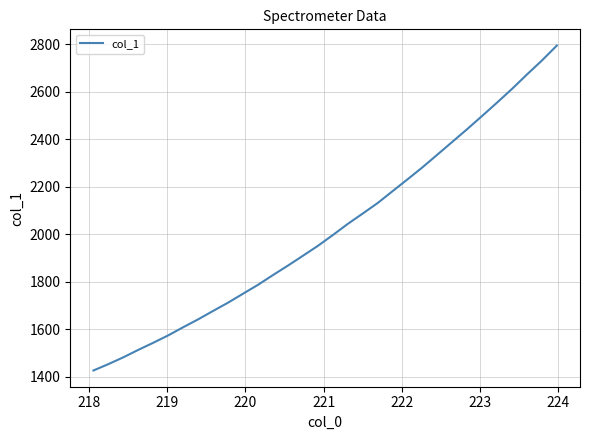

Reading left to right, list all the values displayed in this chart.

1426.6	1453.4	1482.1	1513.4	1543.3	1574.5	1608.8	1642.0	1677.4	1712.3	1749.9	1787.4	1828.4	1868.2	1909.6	1951.2	1996.7	2043.7	2087.3	2131.6	2181.7	2231.5	2282.1	2335.6	2389.4	2443.3	2498.7	2555.0	2612.6	2673.2	2732.0	2794.9